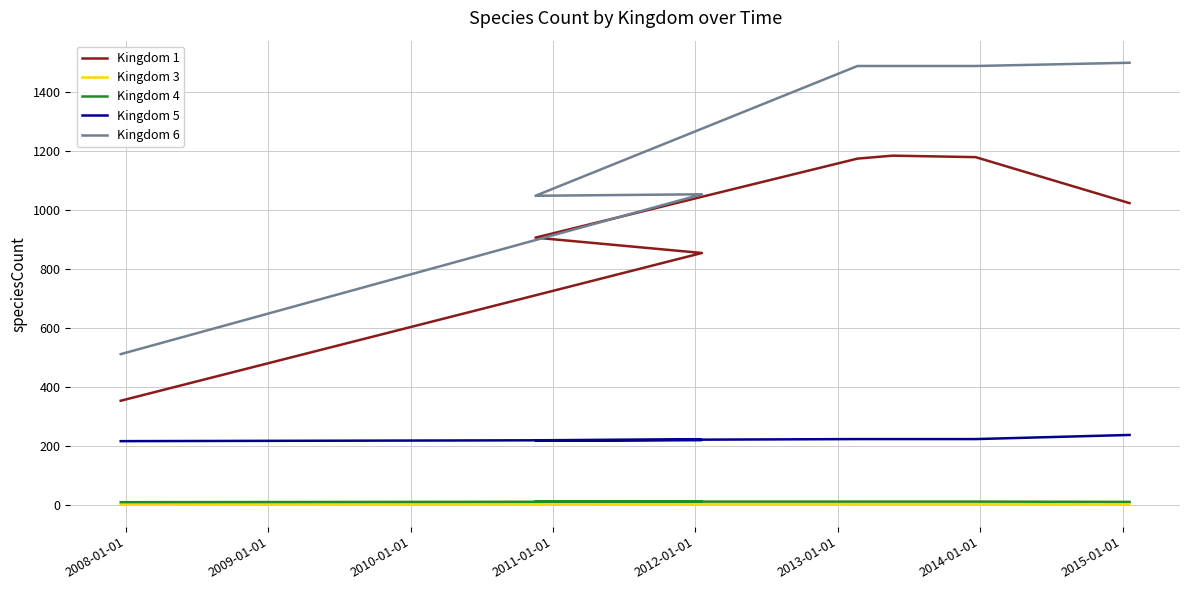

True or false: Kingdom 4 has a value of 11 at 2012-01-01.

True